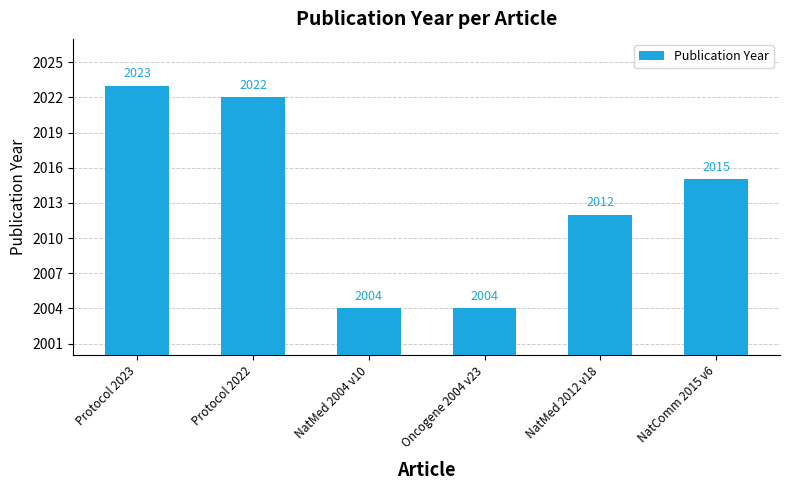

The chart shows a value of 2004 at NatMed 2004 v10. True or false?

True